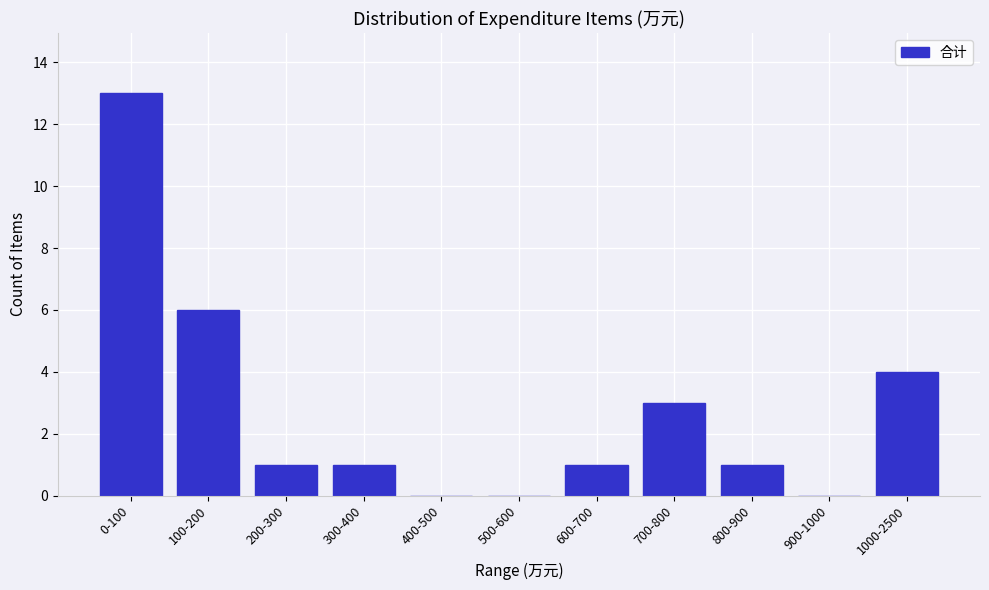

What is the change in value from 0-100 to 1000-2500?

-9